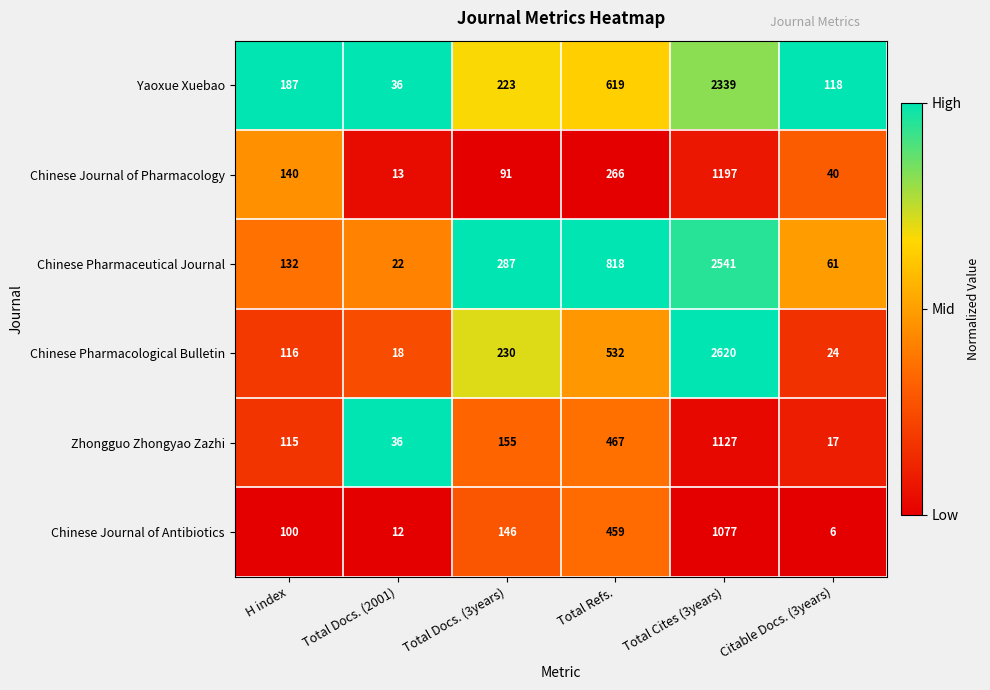

List the labels in order of Yaoxue Xuebao value, smallest first.

Total Docs. (2001), Citable Docs. (3years), H index, Total Docs. (3years), Total Refs., Total Cites (3years)